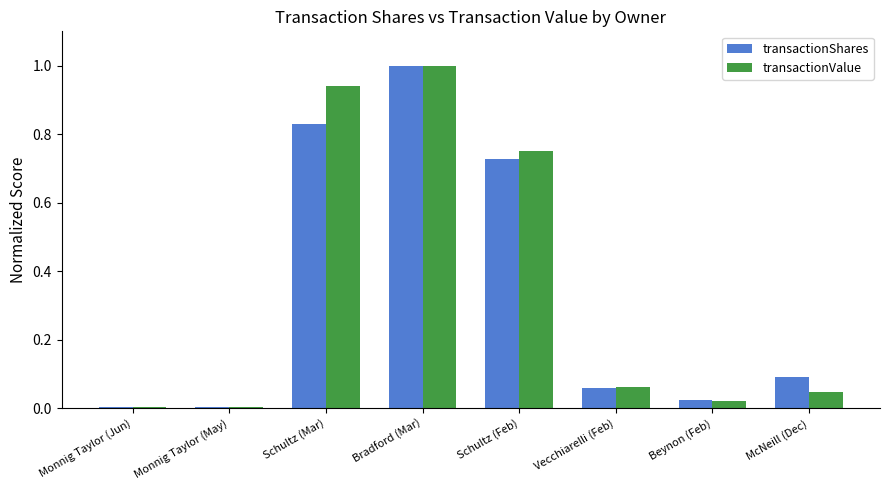

The value of transactionValue at Monnig Taylor (Jun) is 0.0. True or false?

True